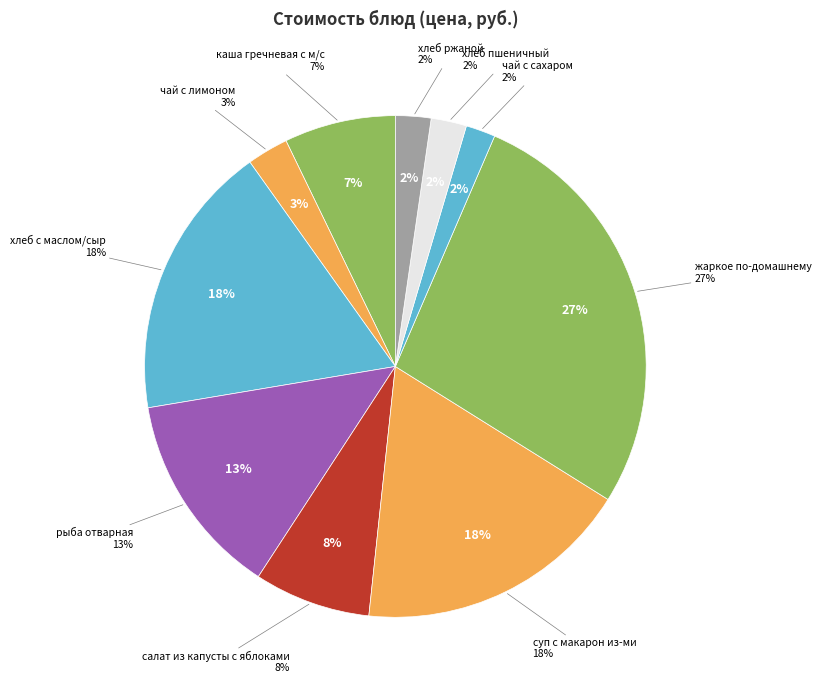

Combined, what portion of the pie is чай с сахаром and суп с макарон из-ми?

19.7%